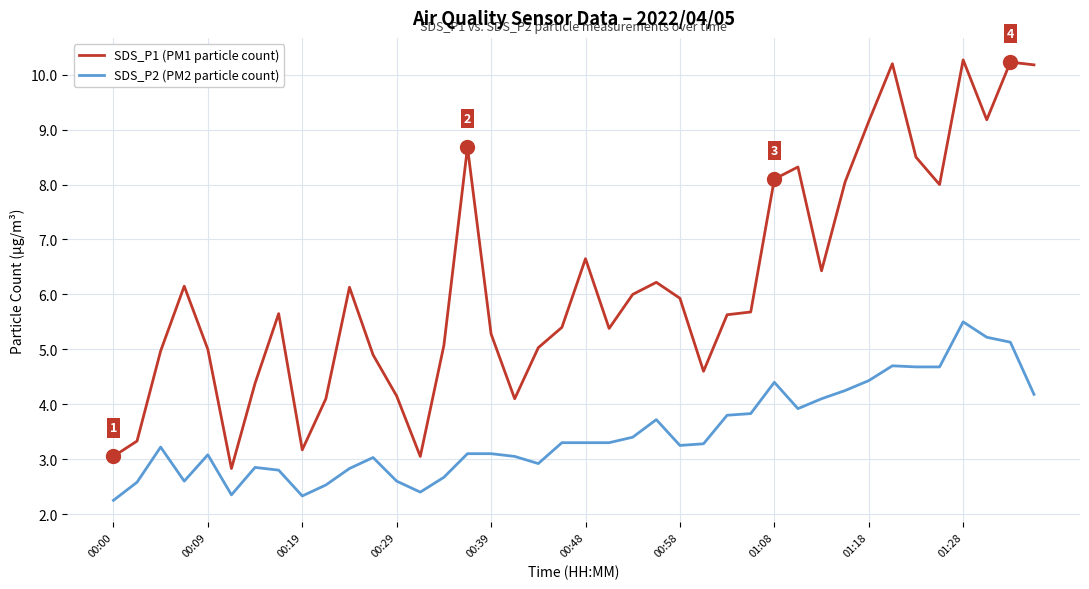

Rank the series by their average value, from highest to lowest.

SDS_P1 (PM1 particle count), SDS_P2 (PM2 particle count)